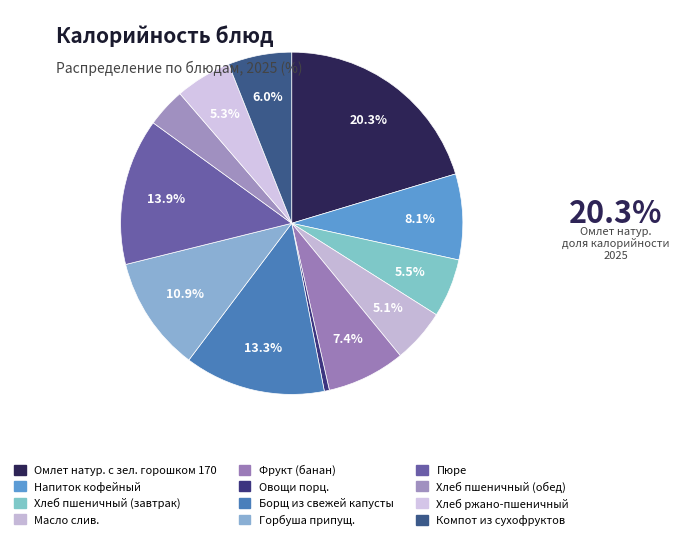

How many slices are in this pie chart?

12